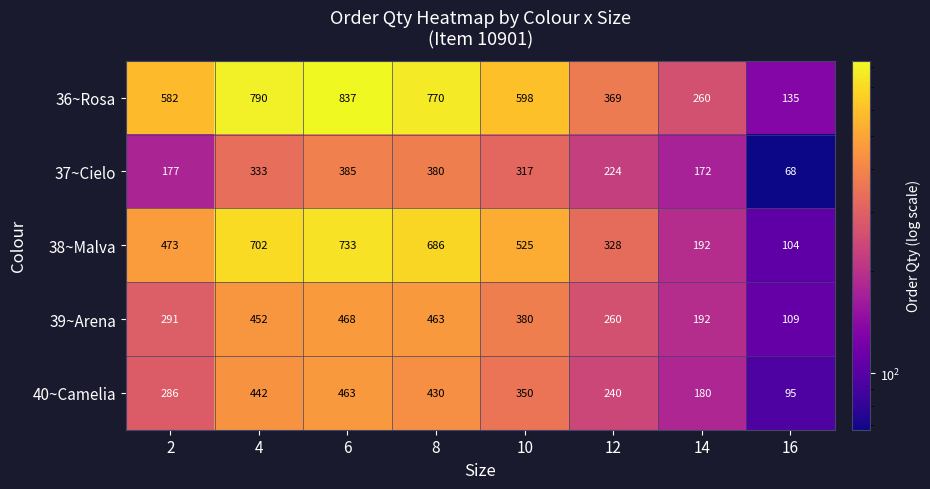

What is the total value across all series at 12?

1421